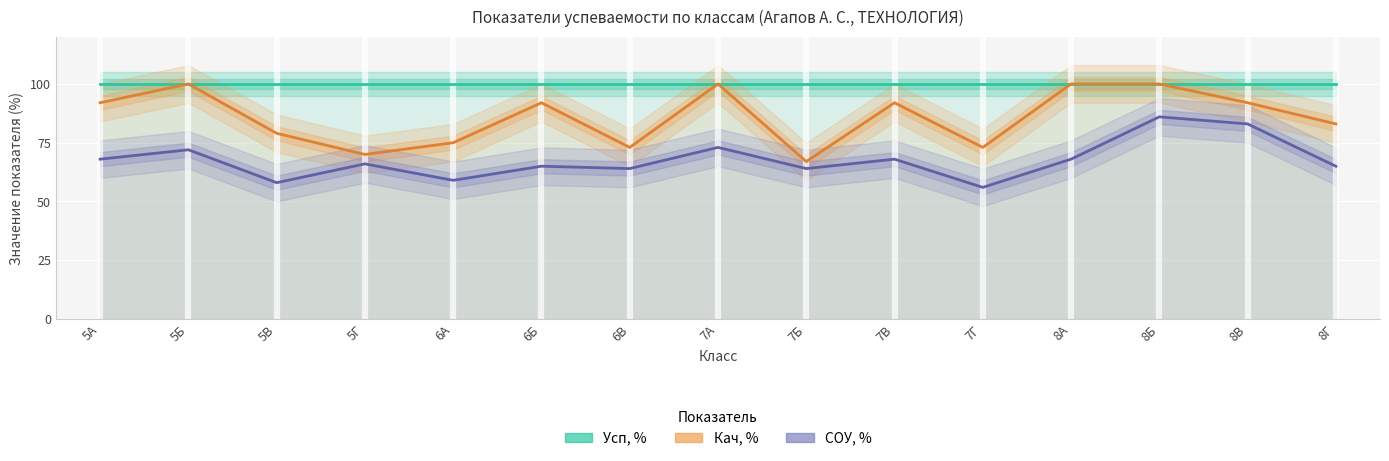

True or false: СОУ, % and Усп, % cross at least once.

False